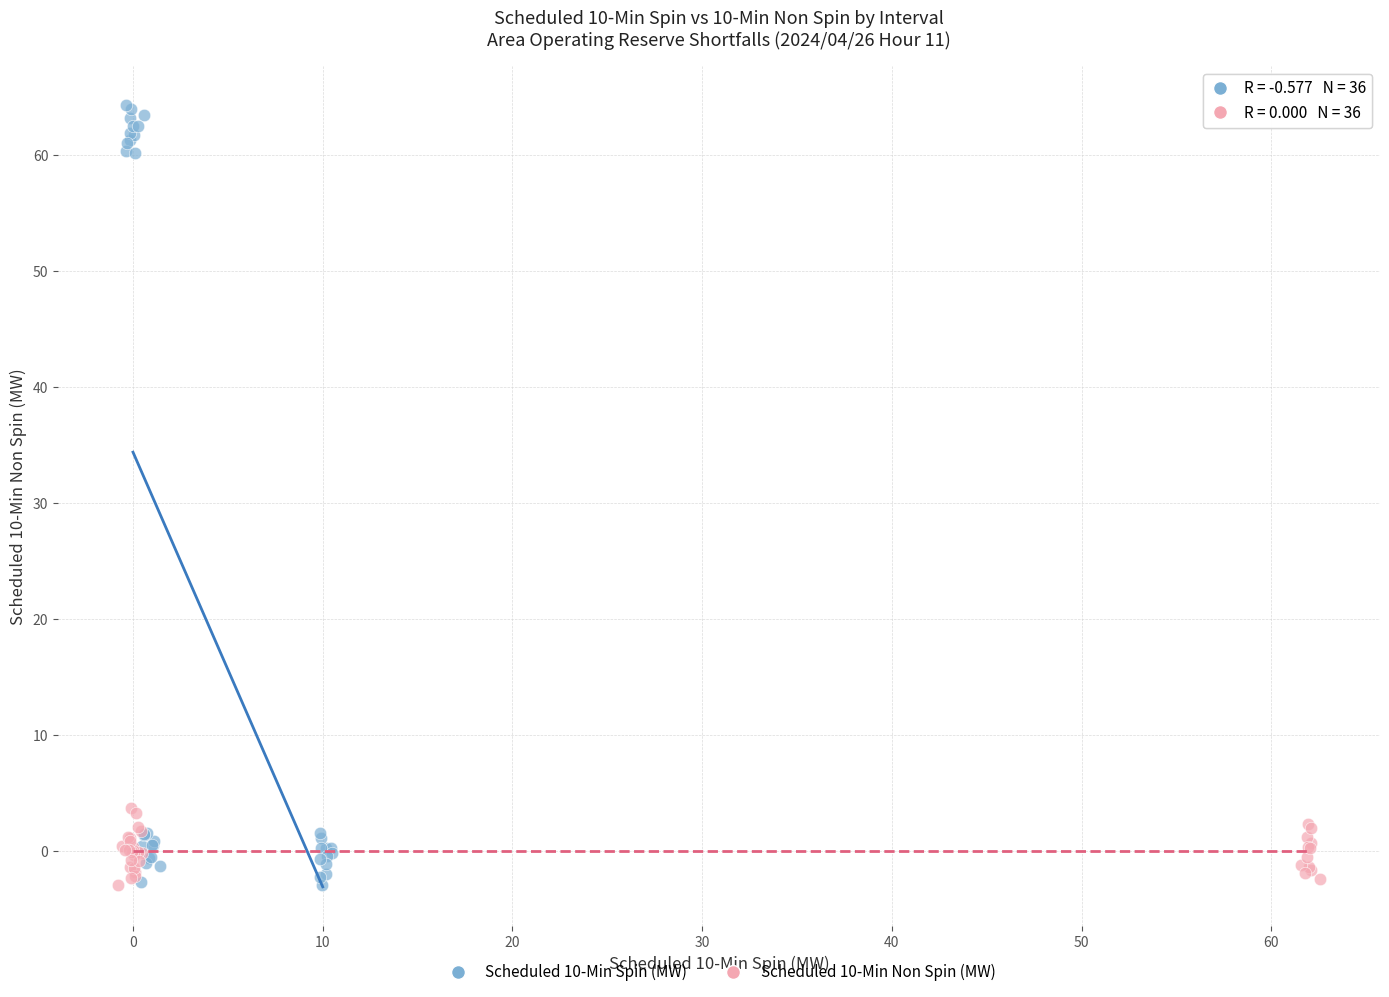

What are all the series names shown in the legend?

Scheduled 10-Min Spin (MW), Scheduled 10-Min Non Spin (MW)